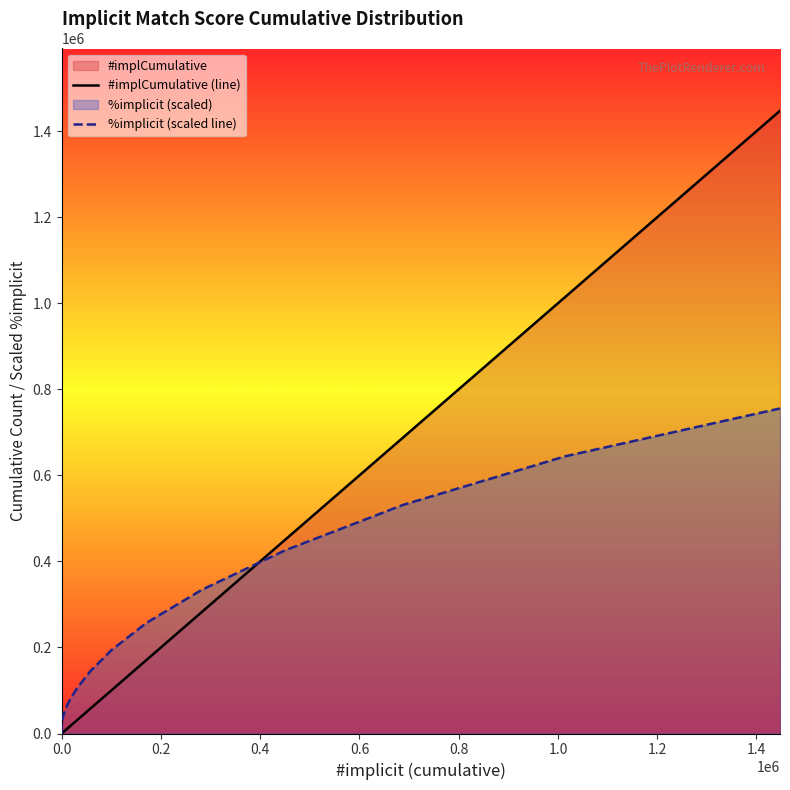

True or false: #implCumulative (line) has more than 0 interior local peaks.

False